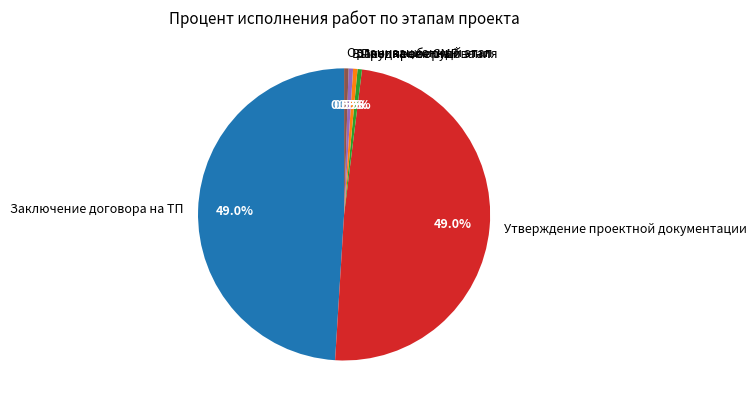

Is there a majority slice in this chart?

No